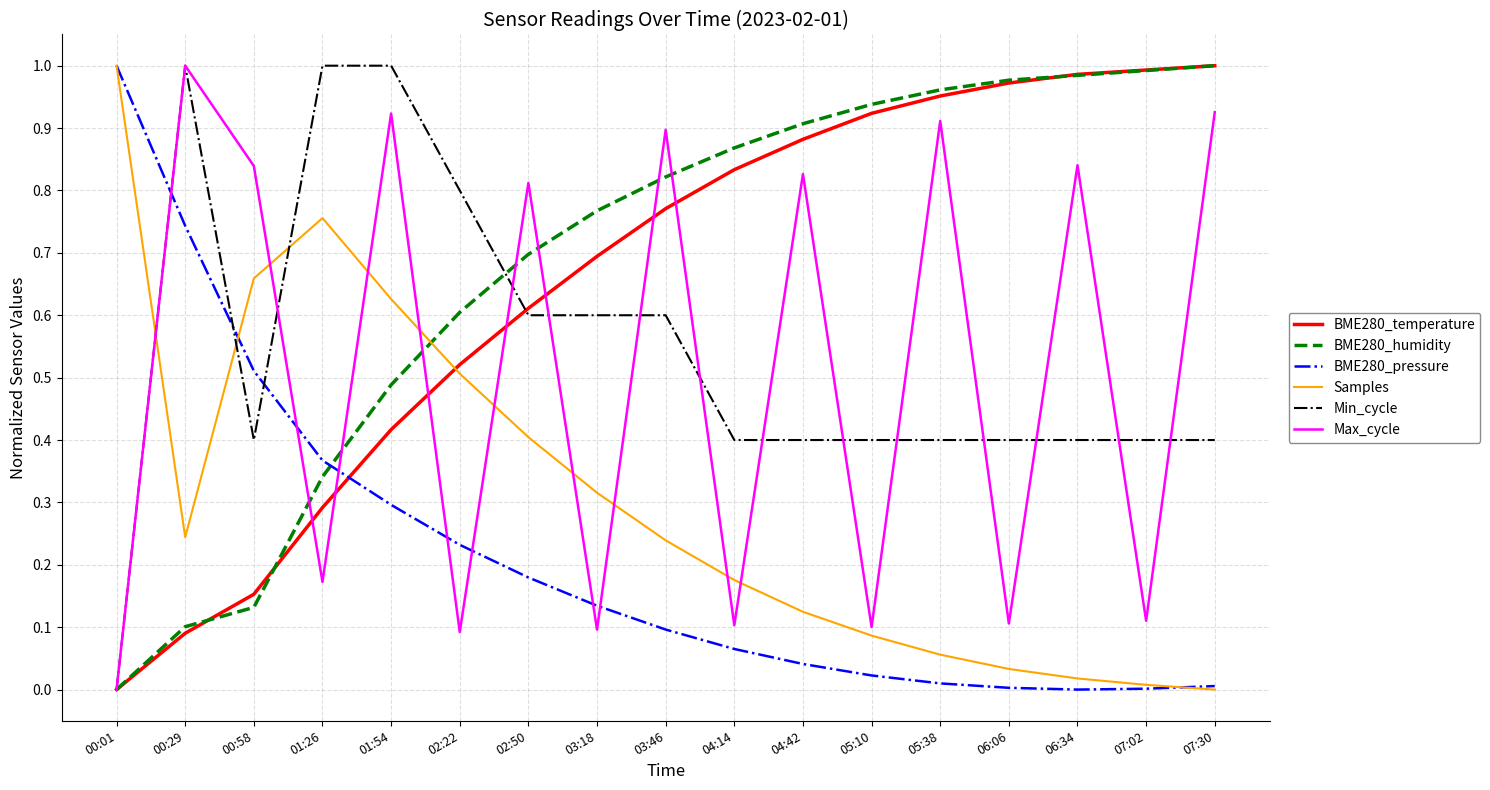

What are all the series names shown in the legend?

BME280_temperature, BME280_humidity, BME280_pressure, Samples, Min_cycle, Max_cycle